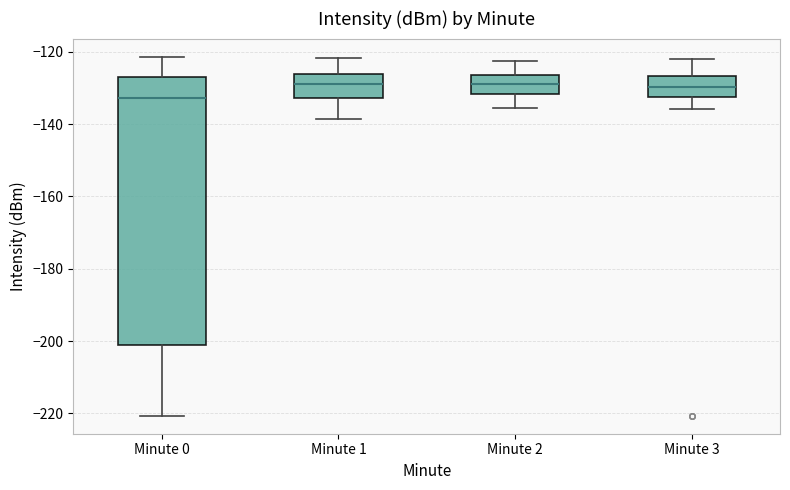

Which box is the tallest, from its lower edge to its upper edge?

Minute 0